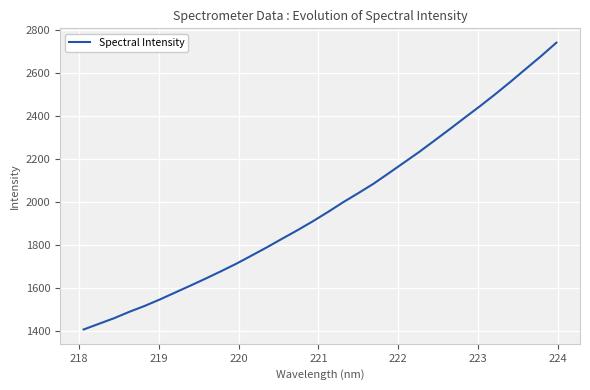

What is the difference between the maximum and minimum values?

1335.1